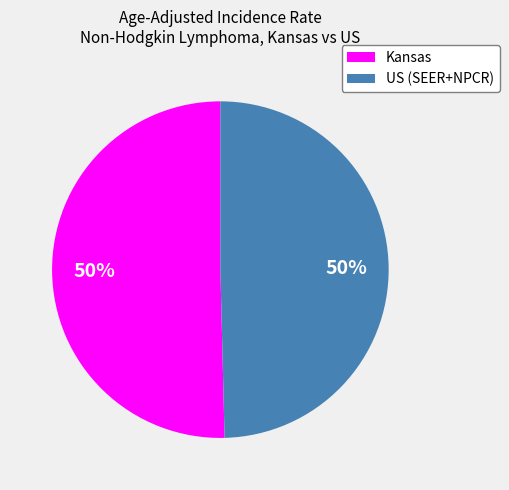

To the nearest percent, what is the combined percentage of Kansas and US (SEER+NPCR)?

100%